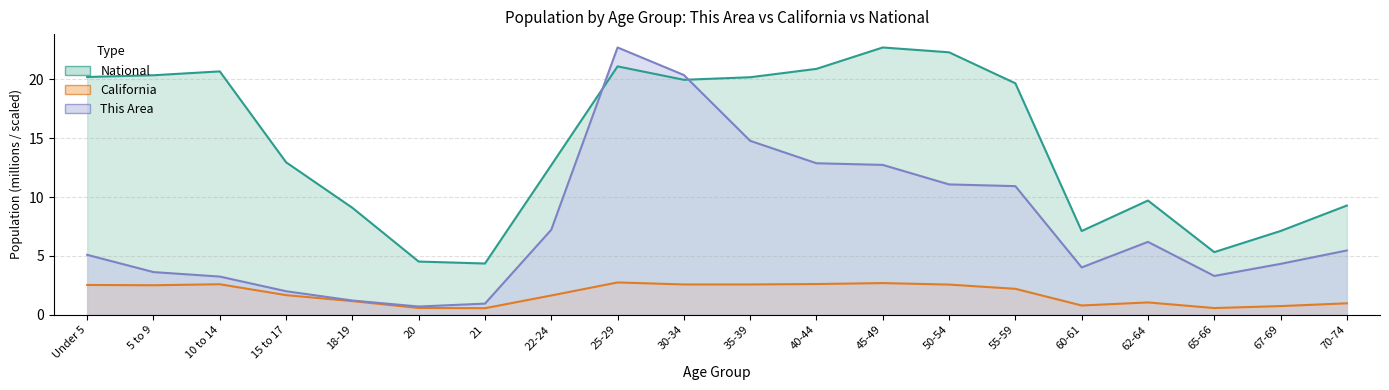

List the labels in order of This Area value, smallest first.

20, 21, 18-19, 15 to 17, 10 to 14, 65-66, 5 to 9, 60-61, 67-69, Under 5, 70-74, 62-64, 22-24, 55-59, 50-54, 45-49, 40-44, 35-39, 30-34, 25-29